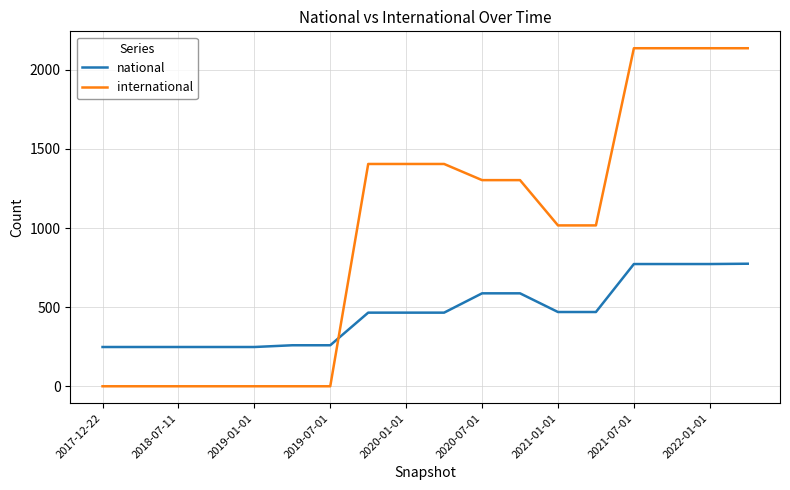

What is the maximum value shown in the chart?

2136